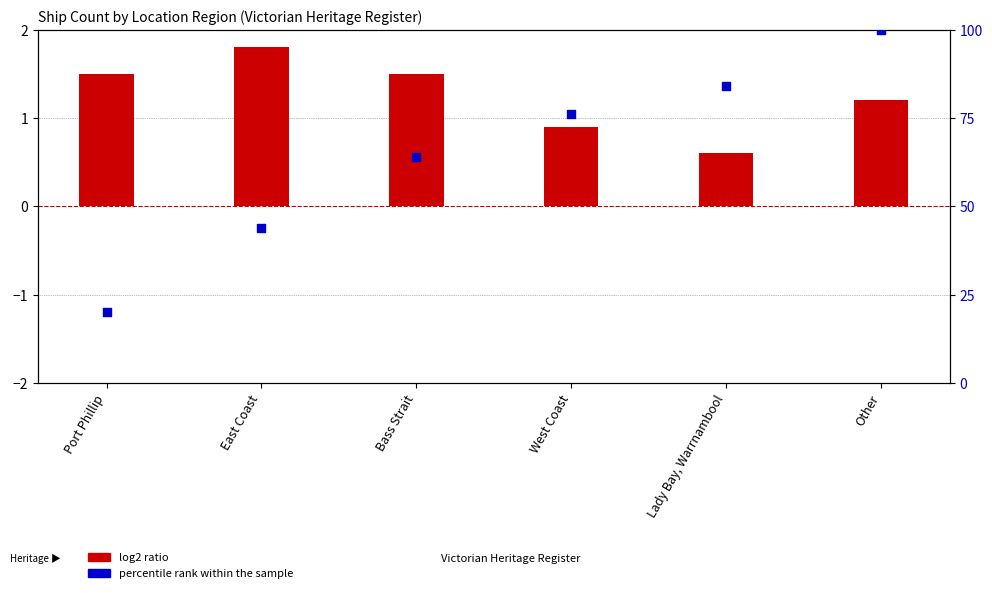

Which series has the largest total across all categories?

percentile rank within the sample